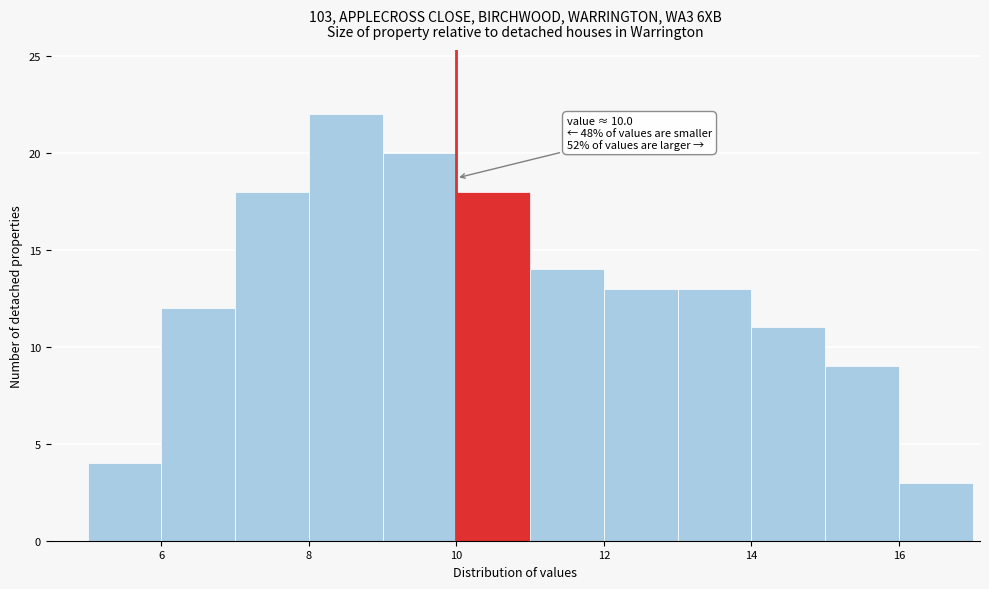

Over which range of the x-axis is the bar tallest?

8 to 9